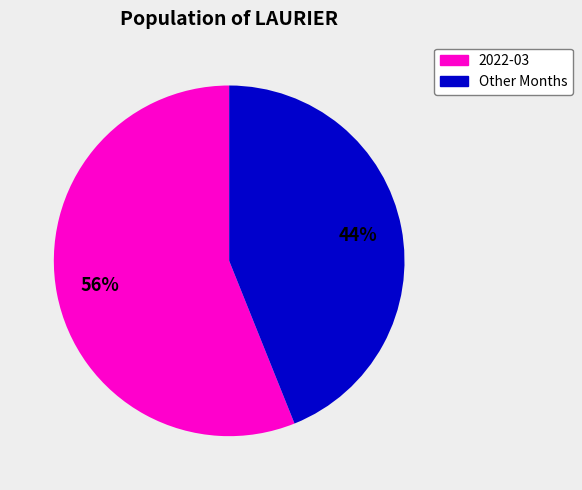

To the nearest percent, what is the difference between the largest and smallest slice percentages?

12%